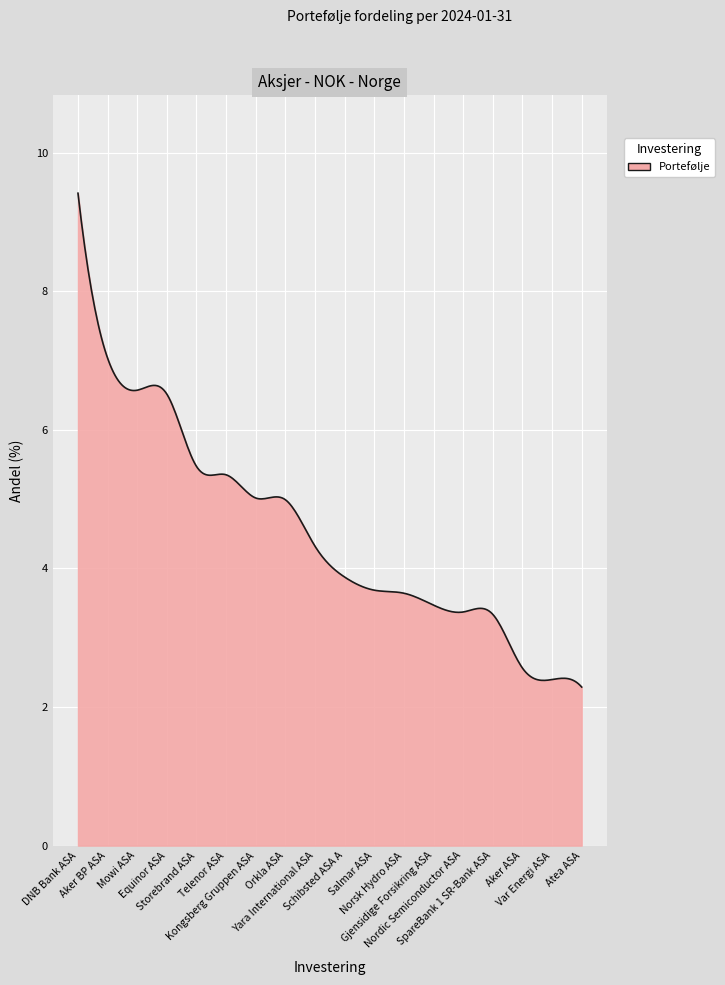

Does the chart display data point markers on the line(s)?

No